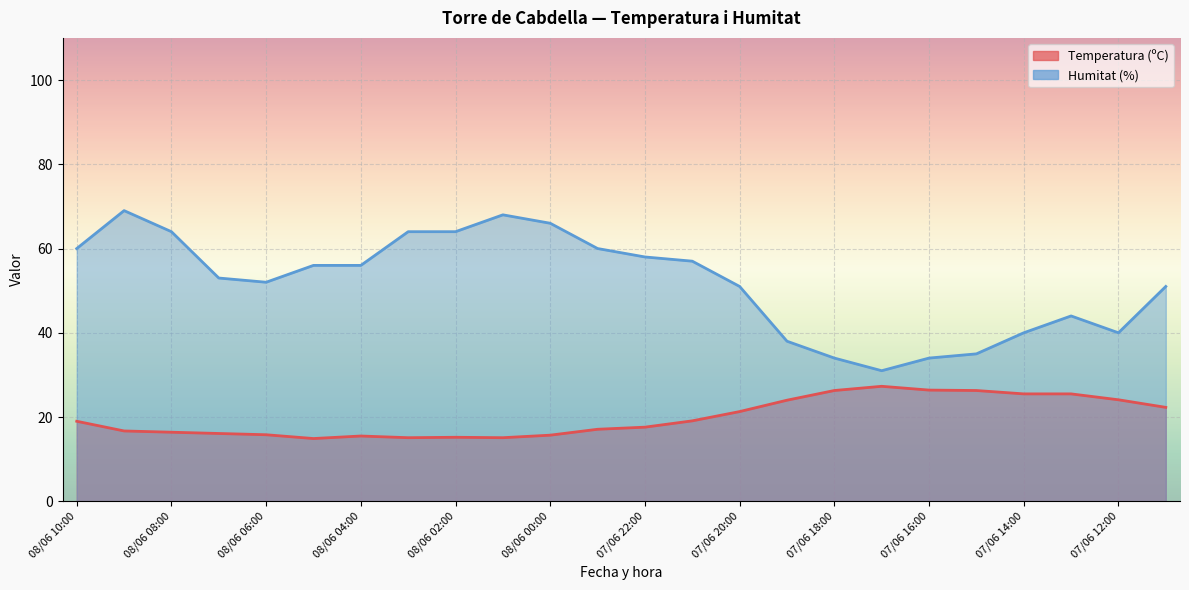

What is the average value of the Humitat (%) series?

51.9